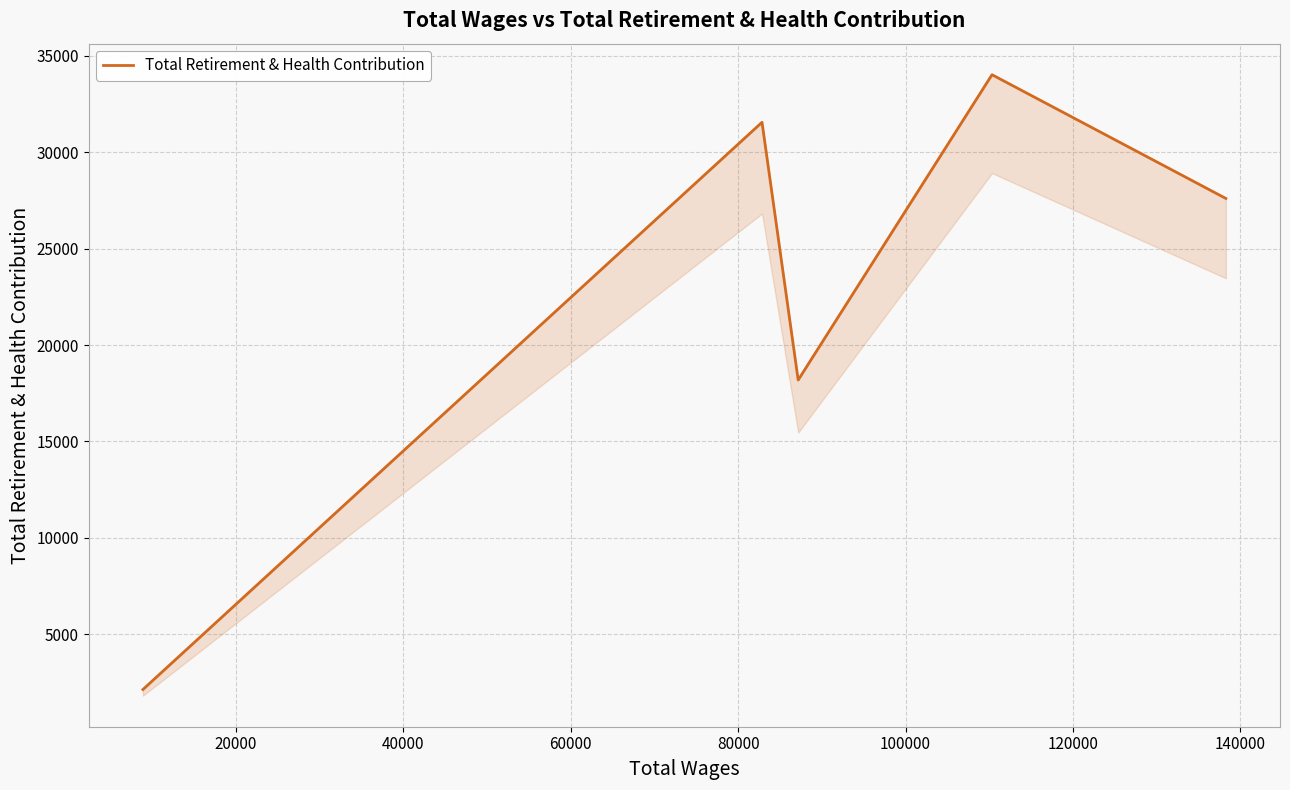

How many points are lower than both their immediate neighbors (excluding endpoints)?

1